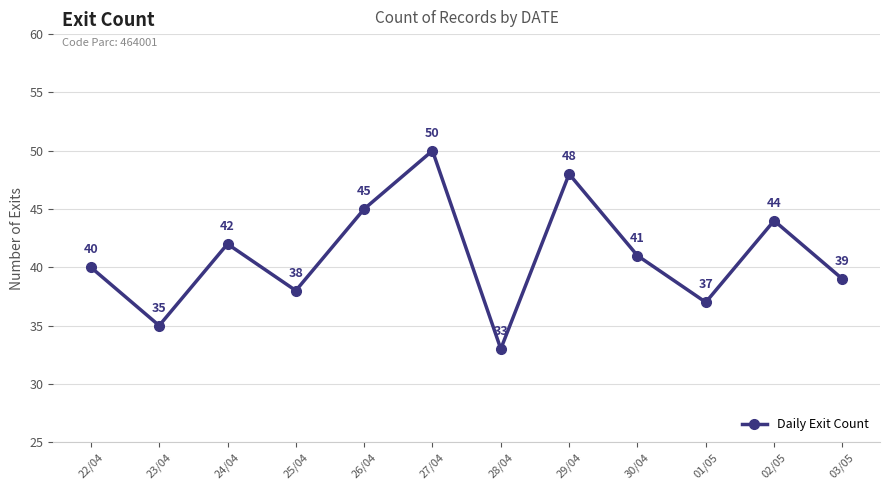

What is the sum of the values at 30/04 and 02/05?

85